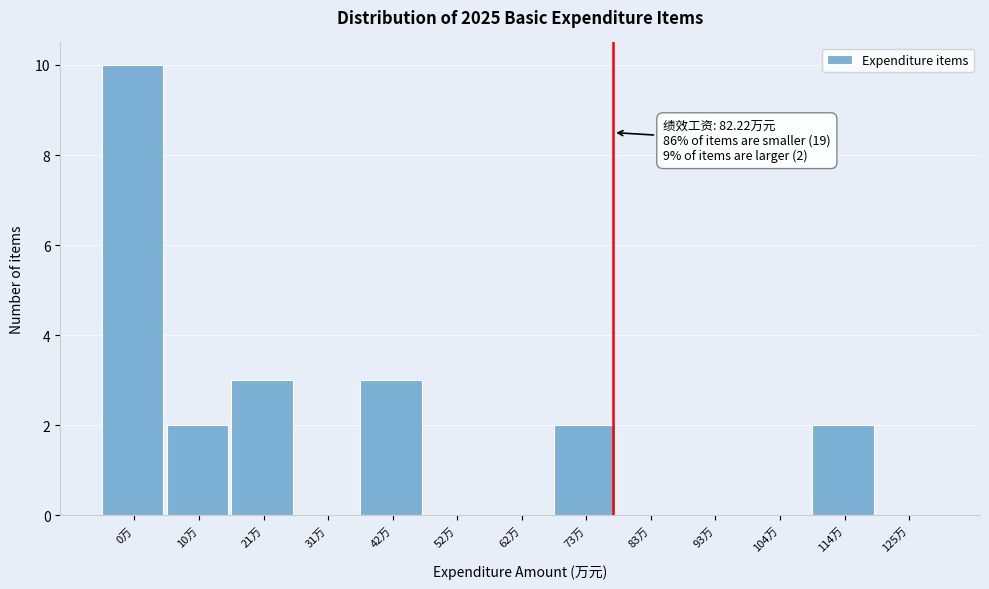

Reading right to left, transcribe all the data shown in this chart.

125万=0	114万=2	104万=0	93万=0	83万=0	73万=2	62万=0	52万=0	42万=3	31万=0	21万=3	10万=2	0万=10